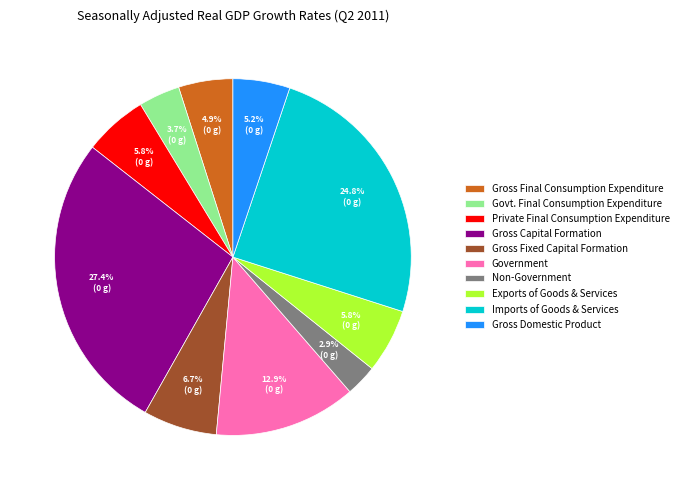

To the nearest percent, what is the combined percentage of Non-Government and Imports of Goods & Services?

28%